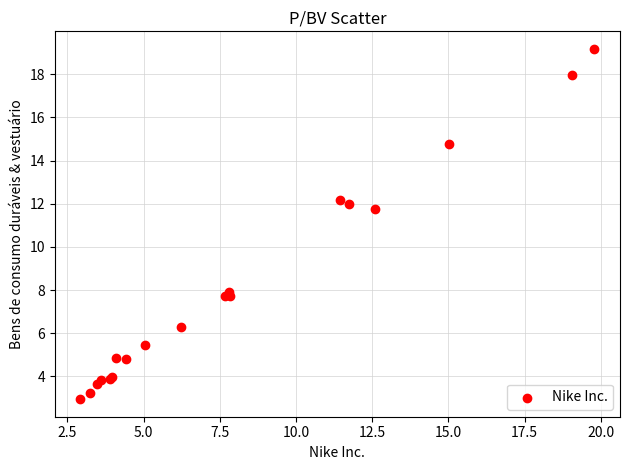

What Y value in the scatter plot is closest to 11?

11.8